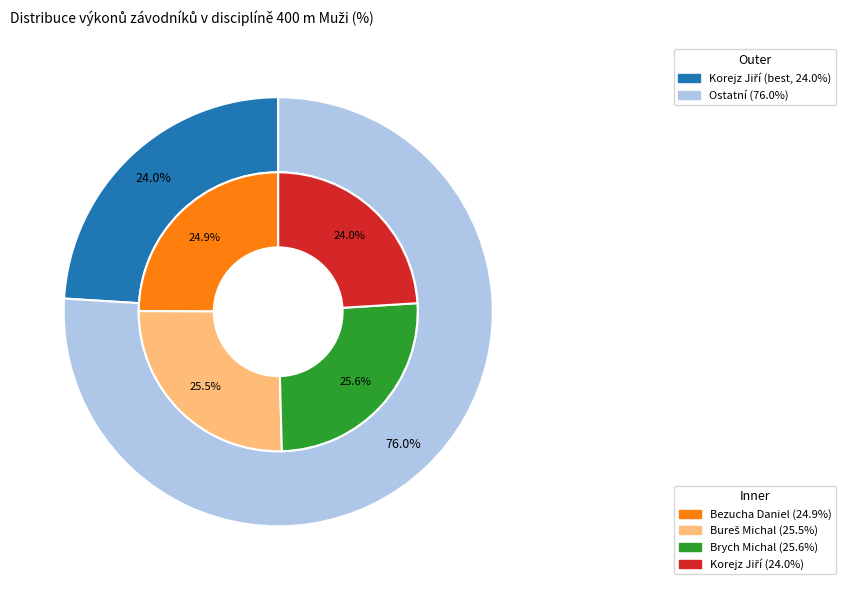

Rank the categories by value from highest to lowest.

Brych Michal, Bureš Michal, Bezucha Daniel, Korejz Jiří